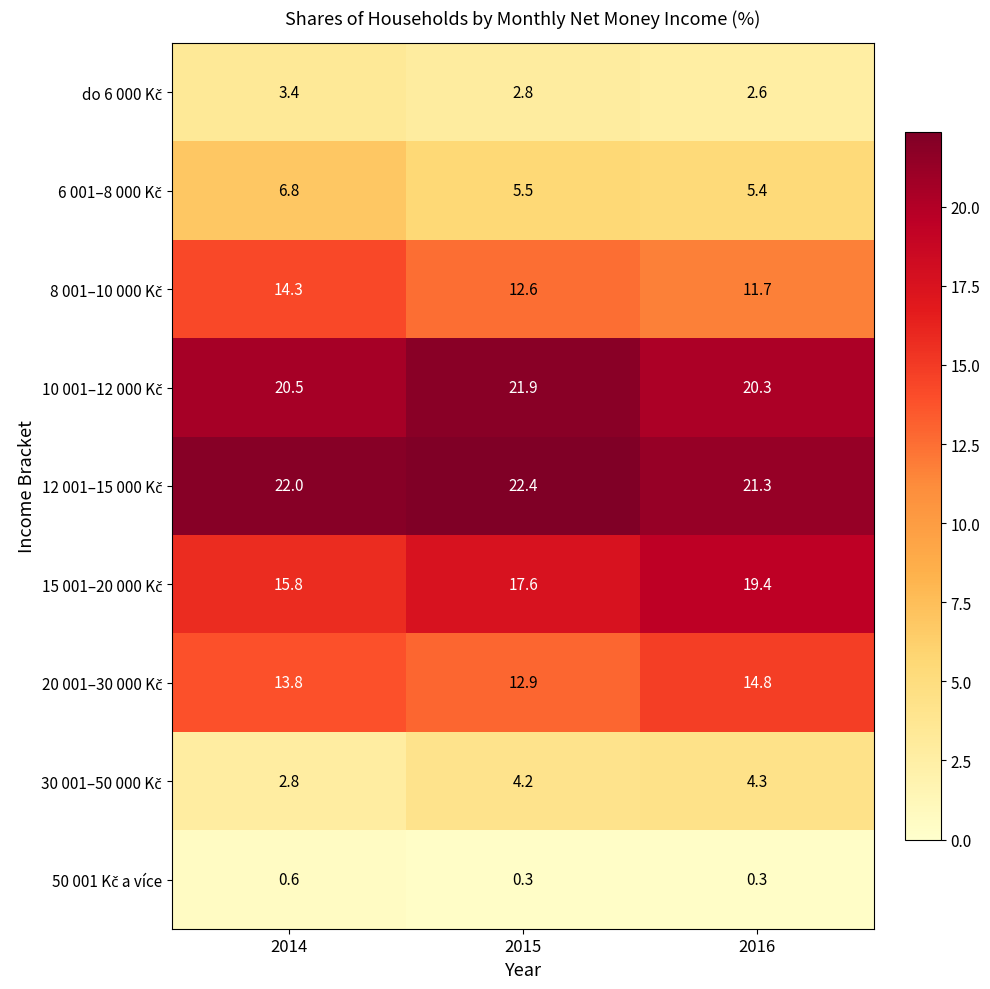

What is the maximum value shown in the chart?

22.4